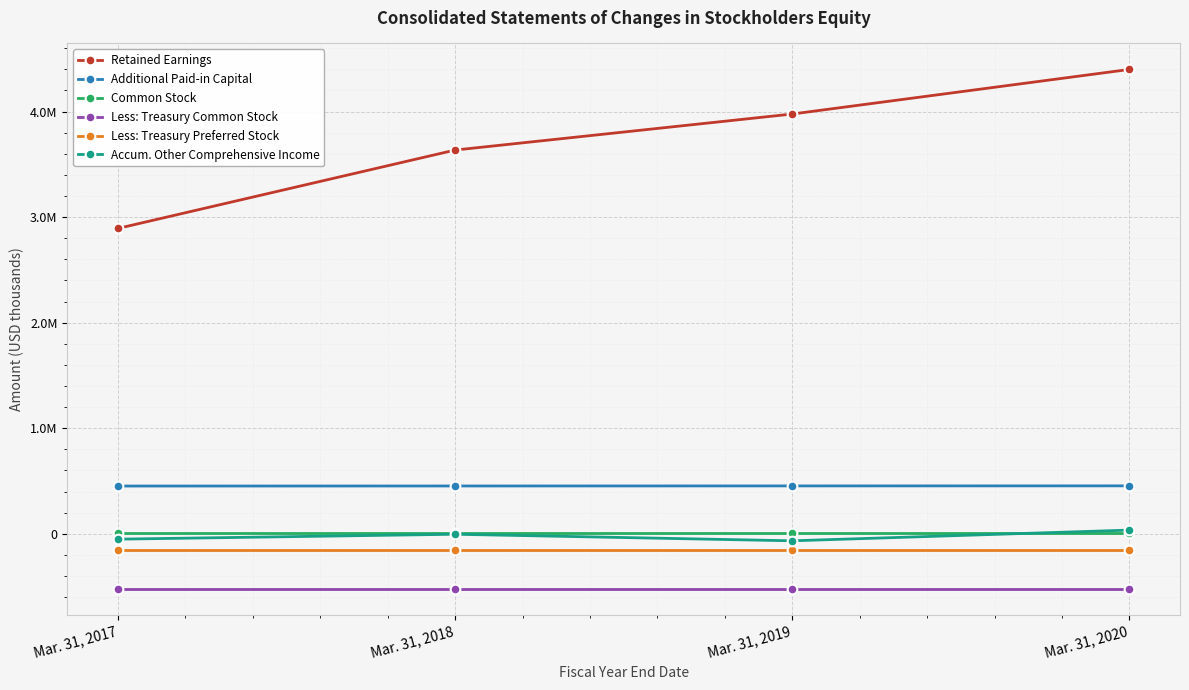

True or false: Less: Treasury Common Stock and Less: Treasury Preferred Stock intersect in this chart.

False